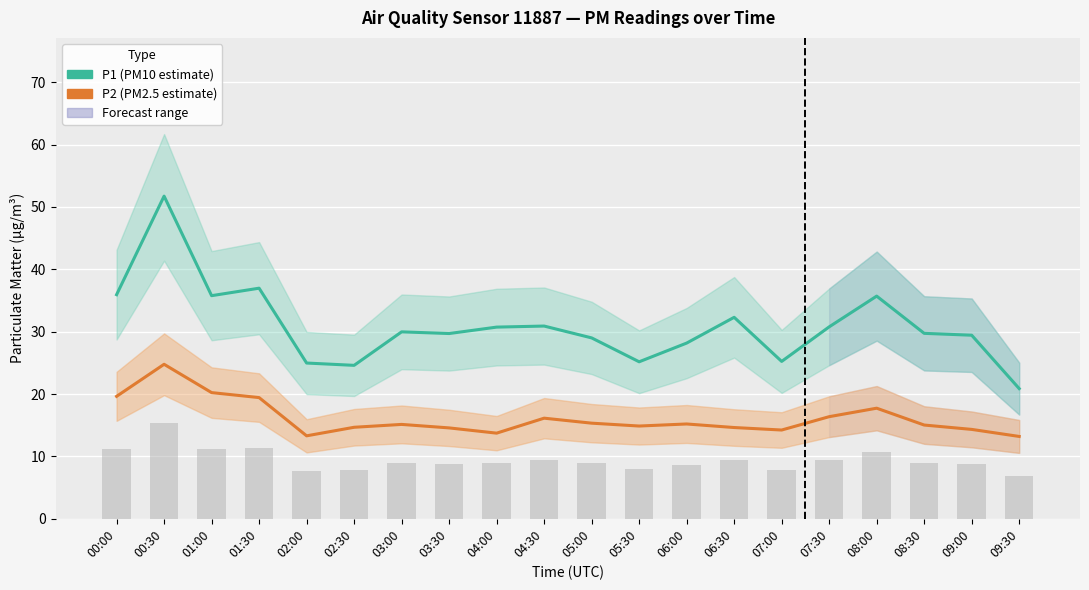

List the series in order of their peak value, highest first.

P1 (PM10 estimate), P2 (PM2.5 estimate)